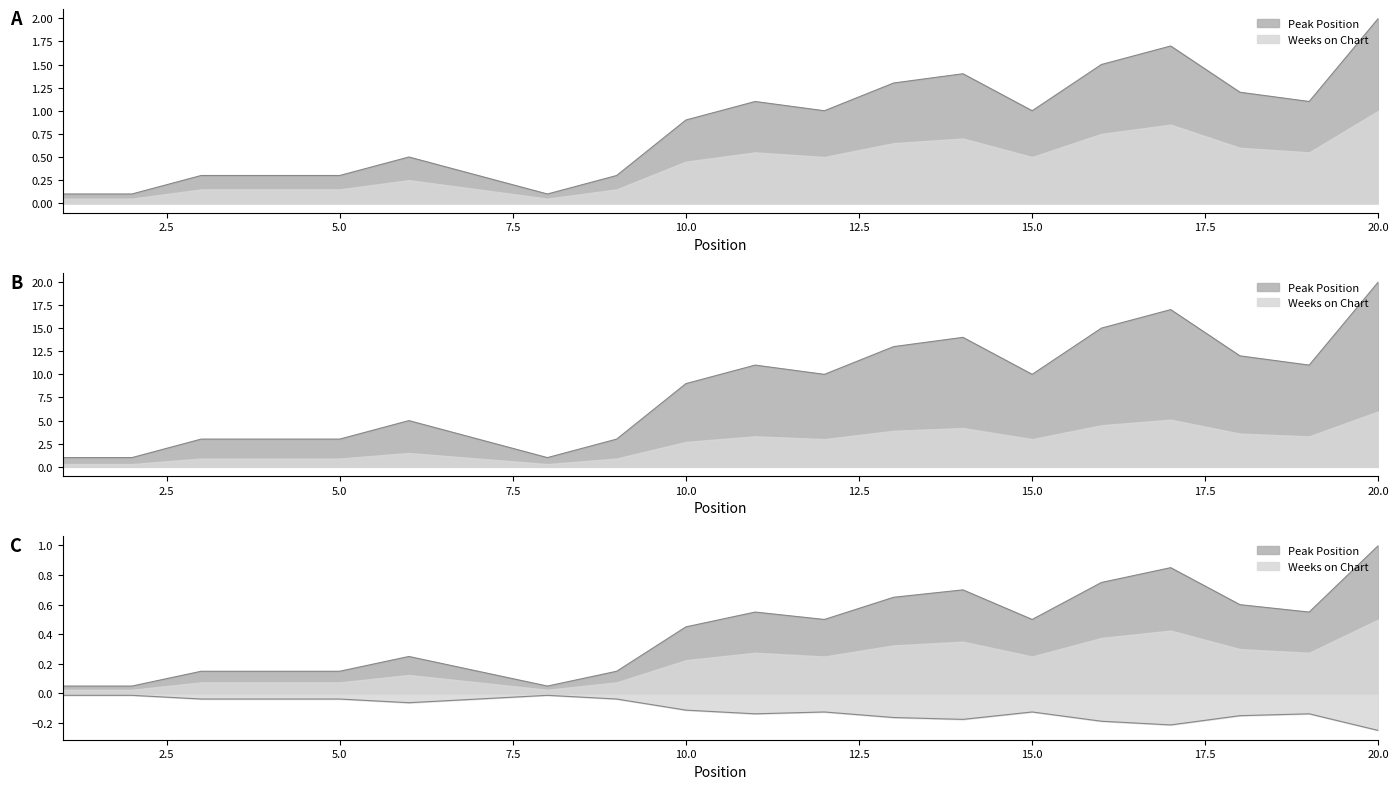

Read the value at 7.

0.3